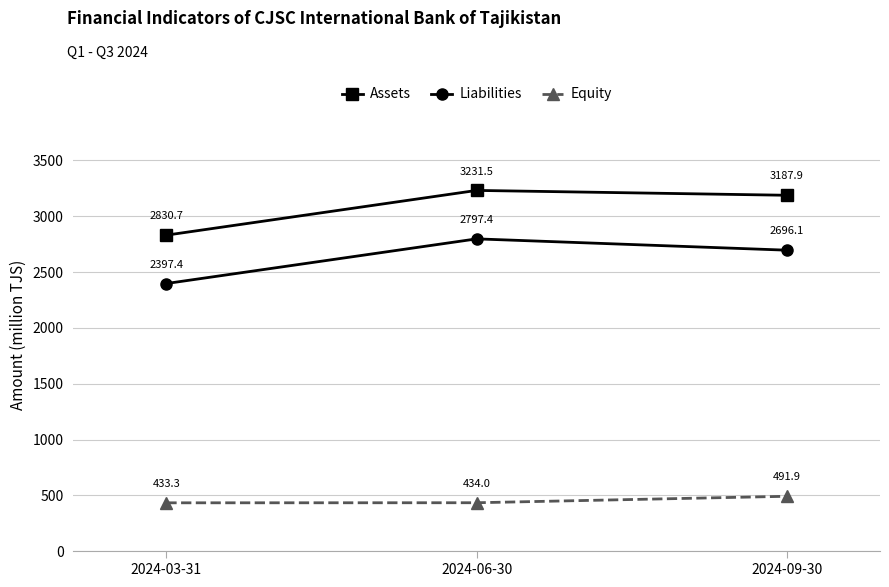

Between 2024-06-30 and 2024-09-30, which series saw the biggest shift?

Liabilities